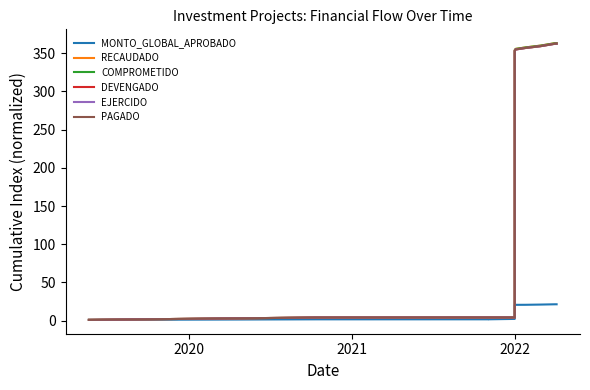

True or false: COMPROMETIDO and DEVENGADO cross at least once.

False